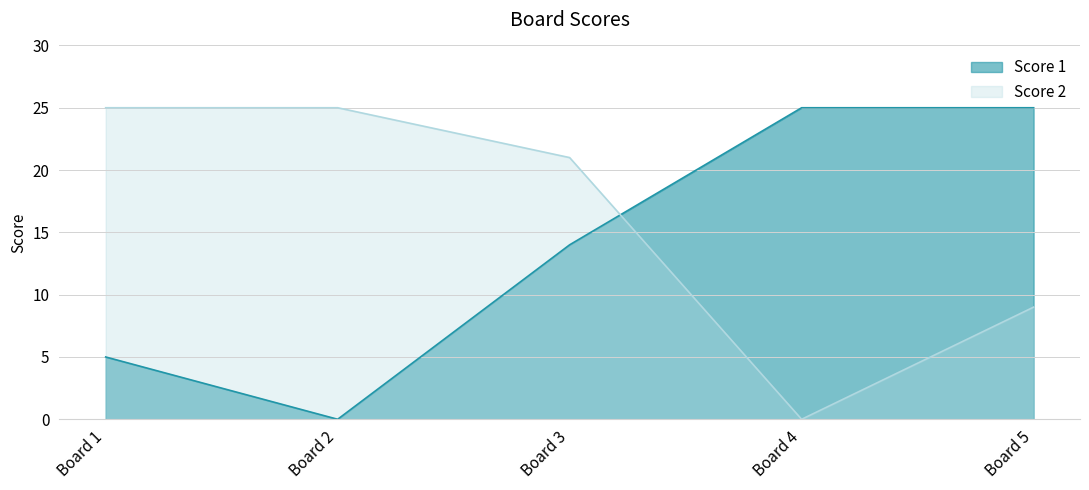

Count the number of data series in this chart.

2